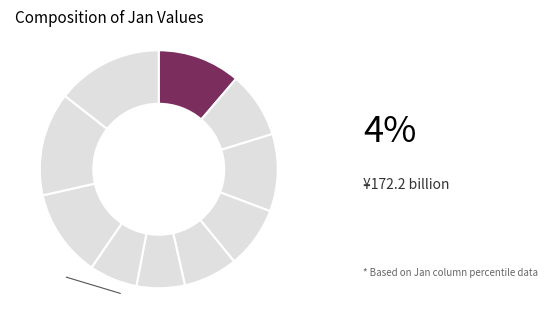

How many slices are in this pie chart?

10